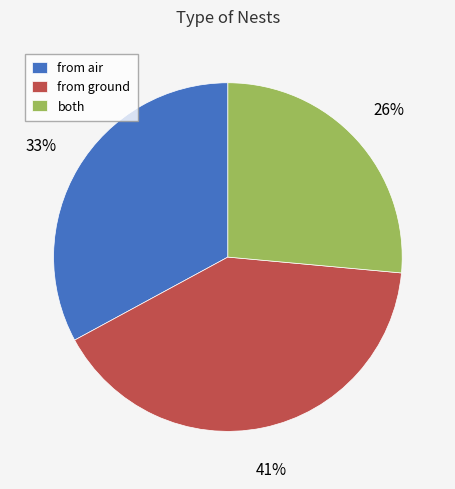

Which has a higher value, from air or both?

from air